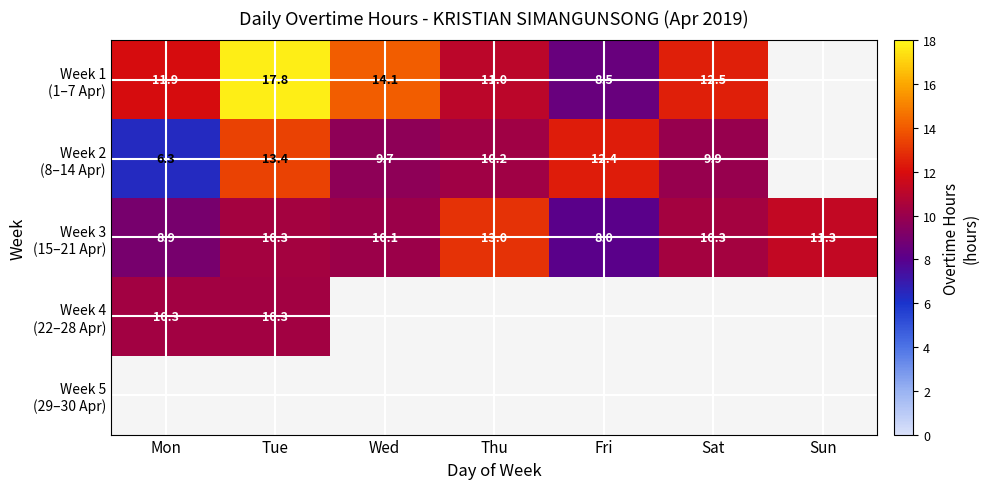

What is the difference between the Week 1 (1–7 Apr) values at Sat and Thu?

1.5